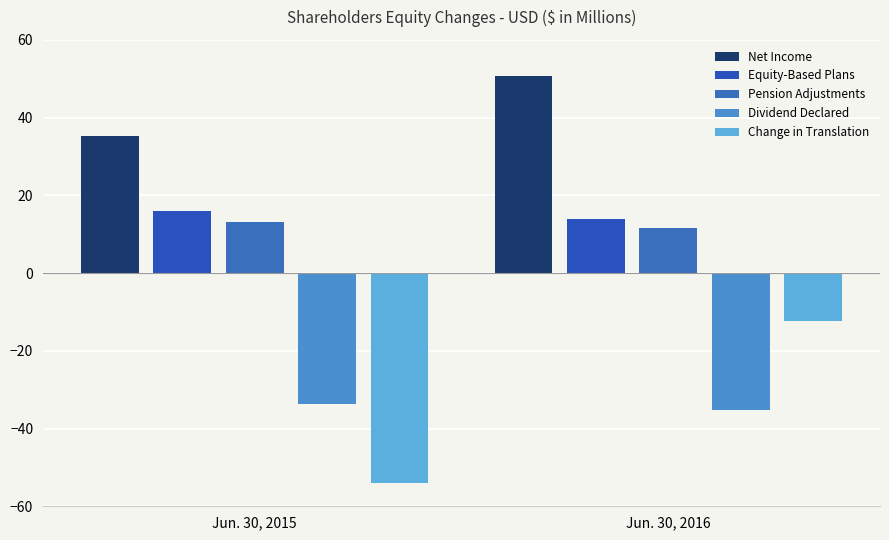

How many bars are there in each group?

5